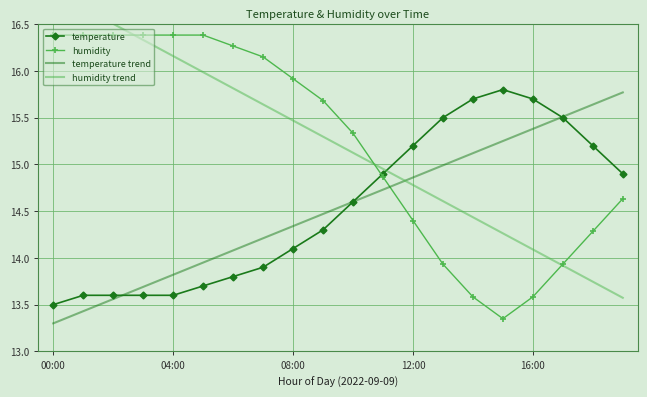

What is the label of the 1st point from the right?

19